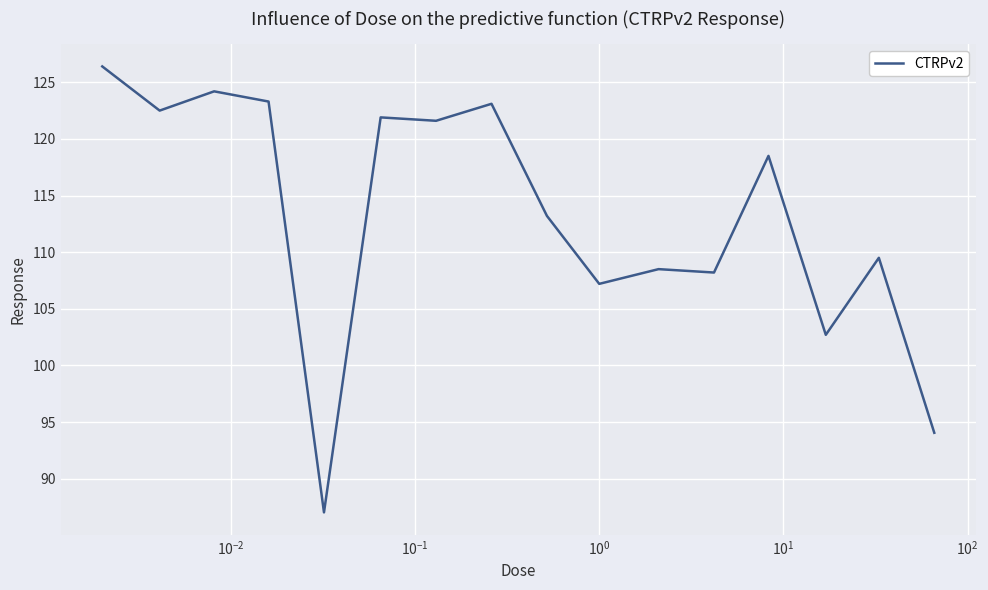

What is the smallest value displayed?

87.0